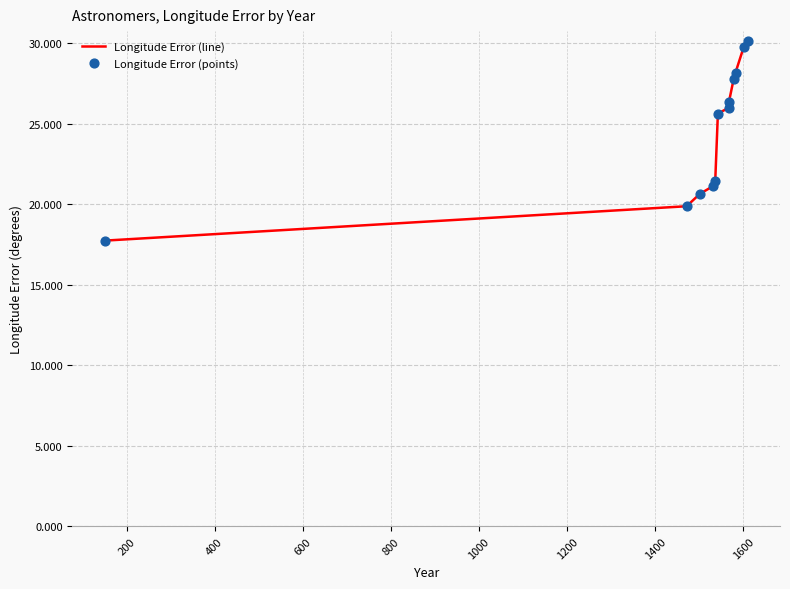

Which series has the largest total across all categories?

Longitude Error (line)